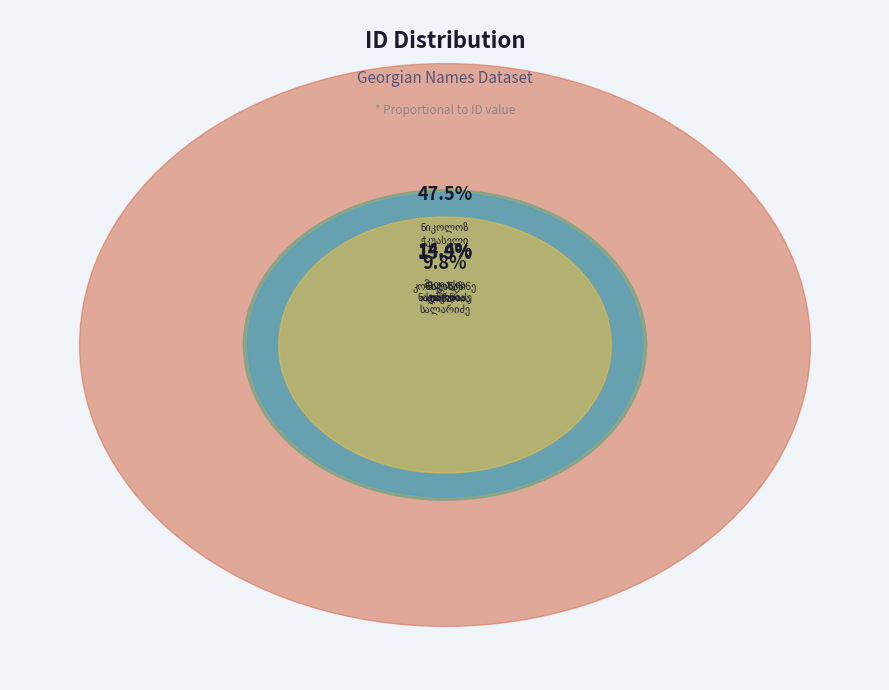

How many slices are in this pie chart?

5